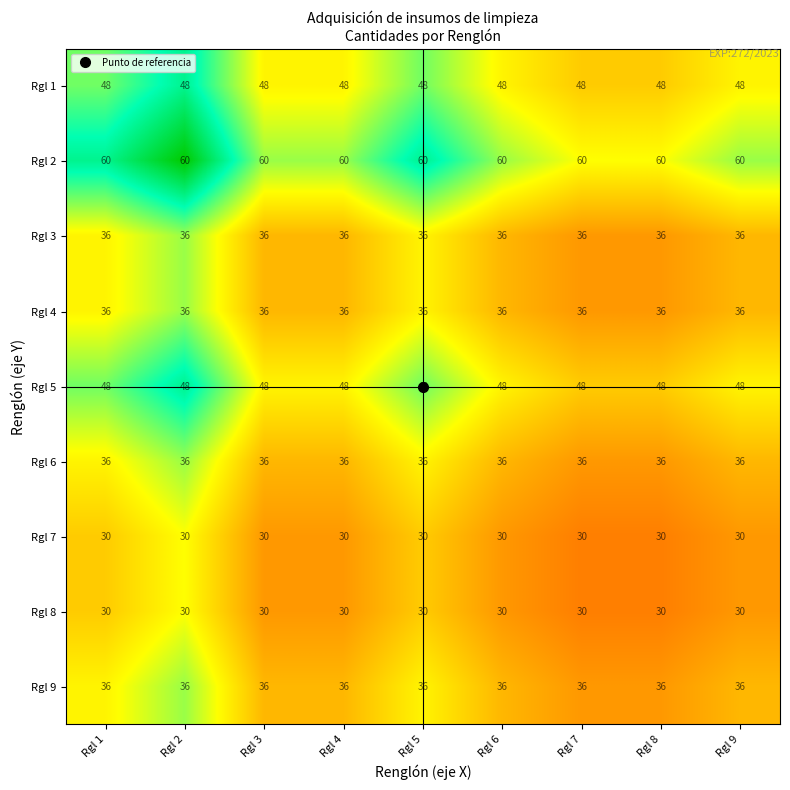

What is the greatest value displayed?

60